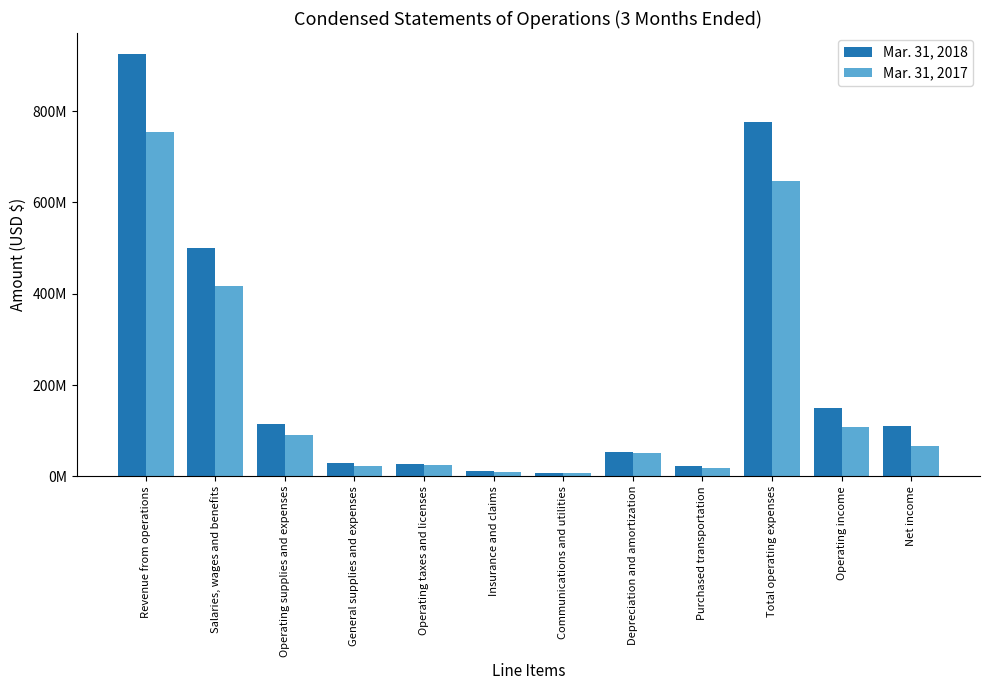

What are all the series names shown in the legend?

Mar. 31, 2018, Mar. 31, 2017